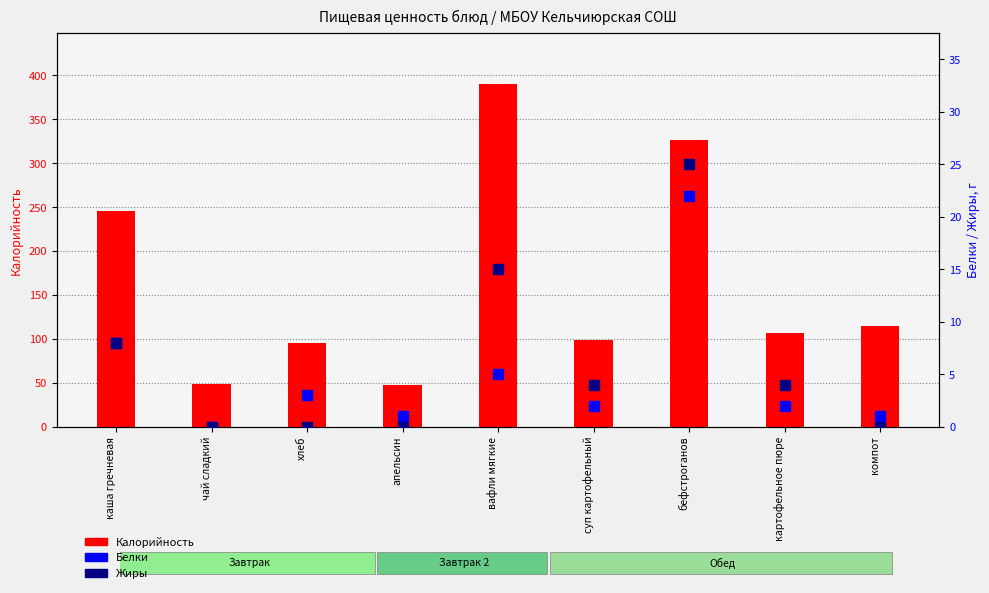

Is it true that Белки equals 1 at картофельное пюре?

False